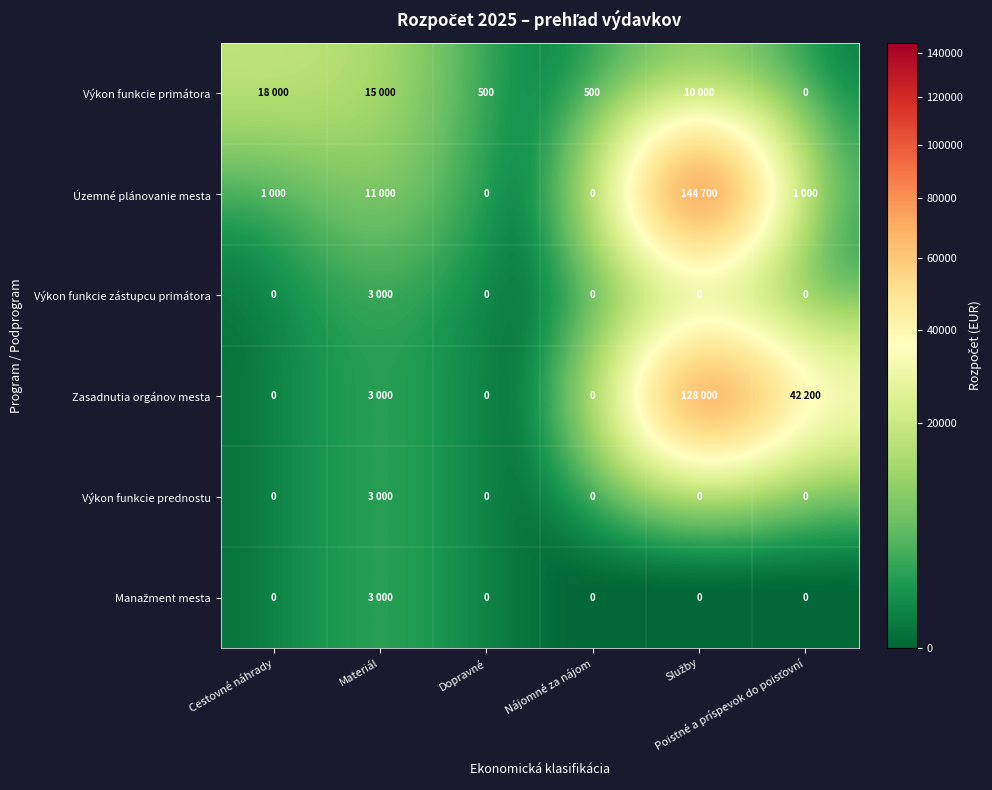

True or false: Manažment mesta has a value of 3000 at Materiál.

True